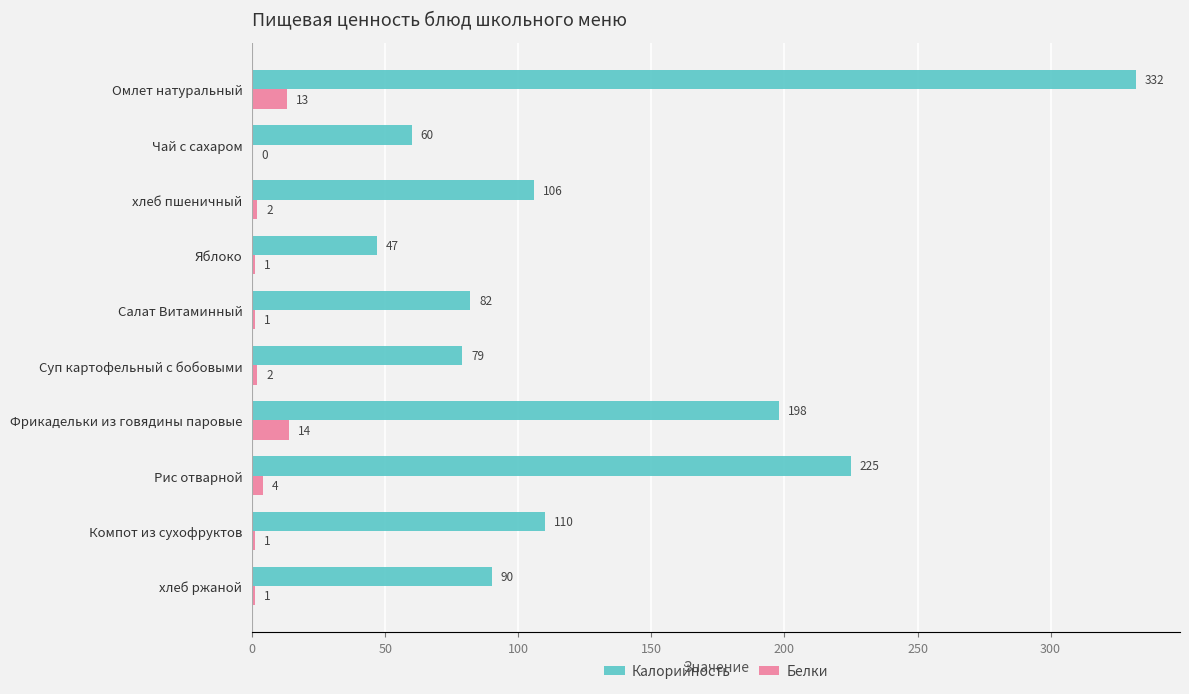

Between Яблоко and Салат Витаминный, which series saw the biggest shift?

Калорийность